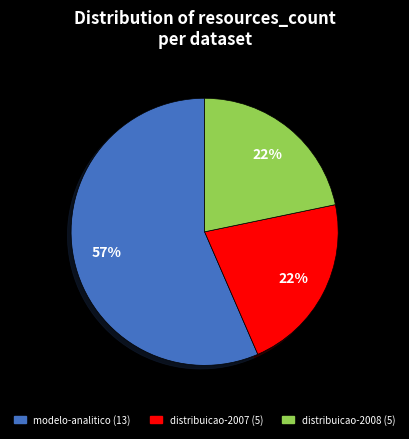

True or false: modelo-analitico (13) accounts for 48% of the total.

False